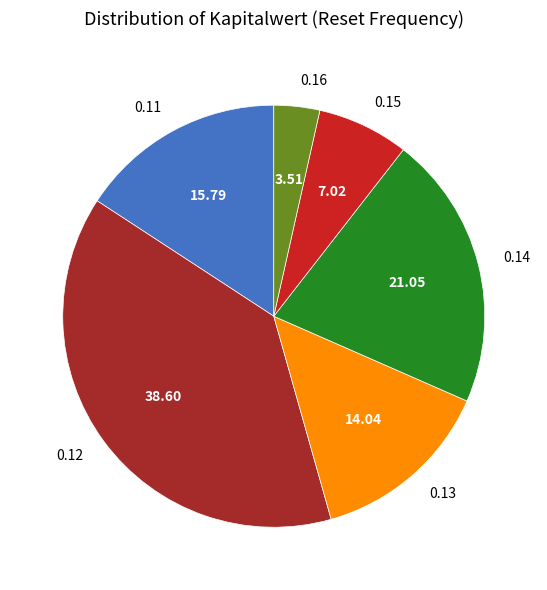

Between 0.13 and 0.12, which is larger?

0.12